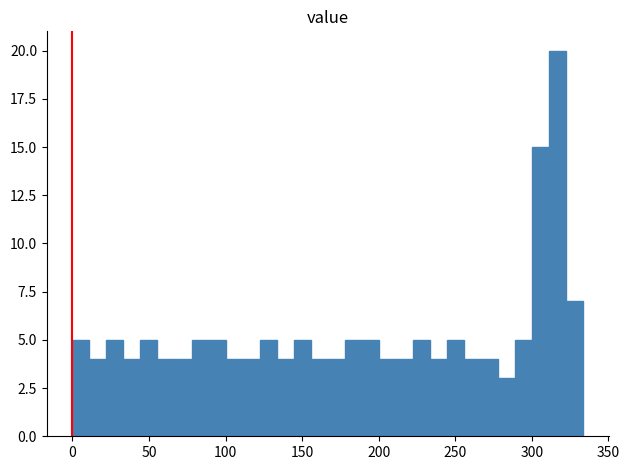

Read against the x-axis, roughly where is the centre of the tallest bar?

315